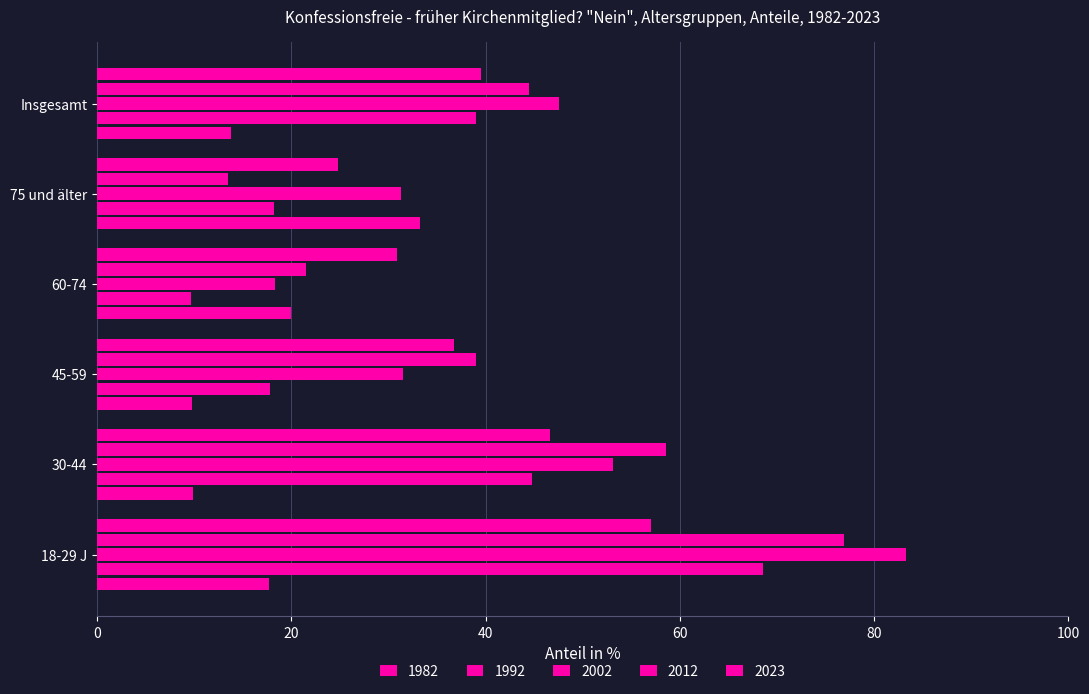

The 1982 series shows 17.7 at 18-29 J. True or false?

True